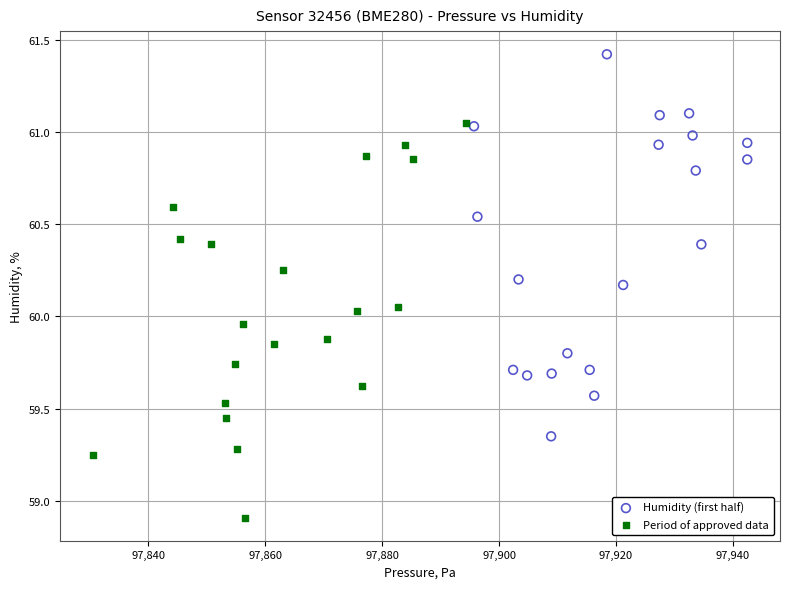

Which series contains the lowest Y value?

Period of approved data